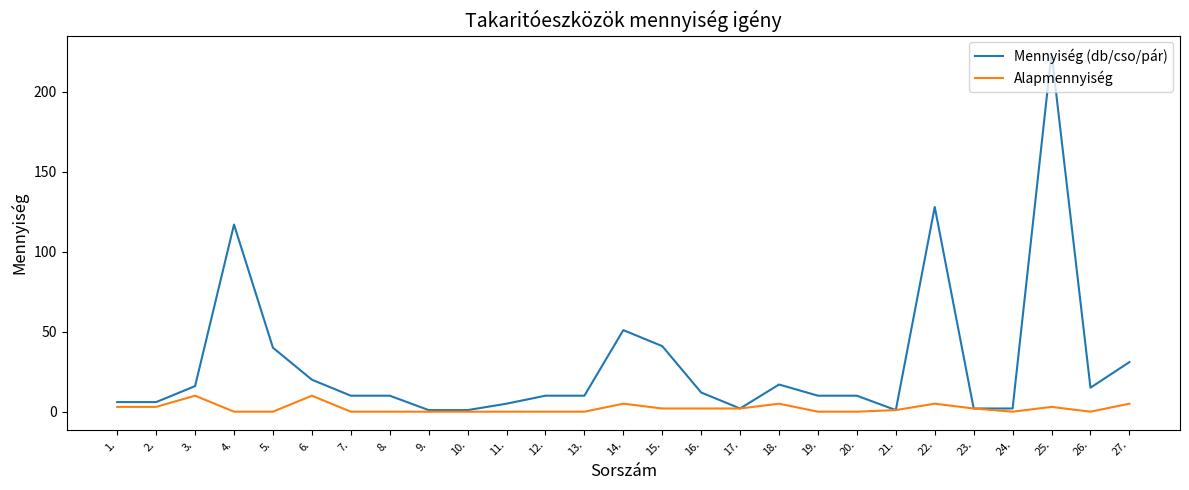

True or false: Mennyiség (db/cso/pár) has a value of 10 at 20..

True